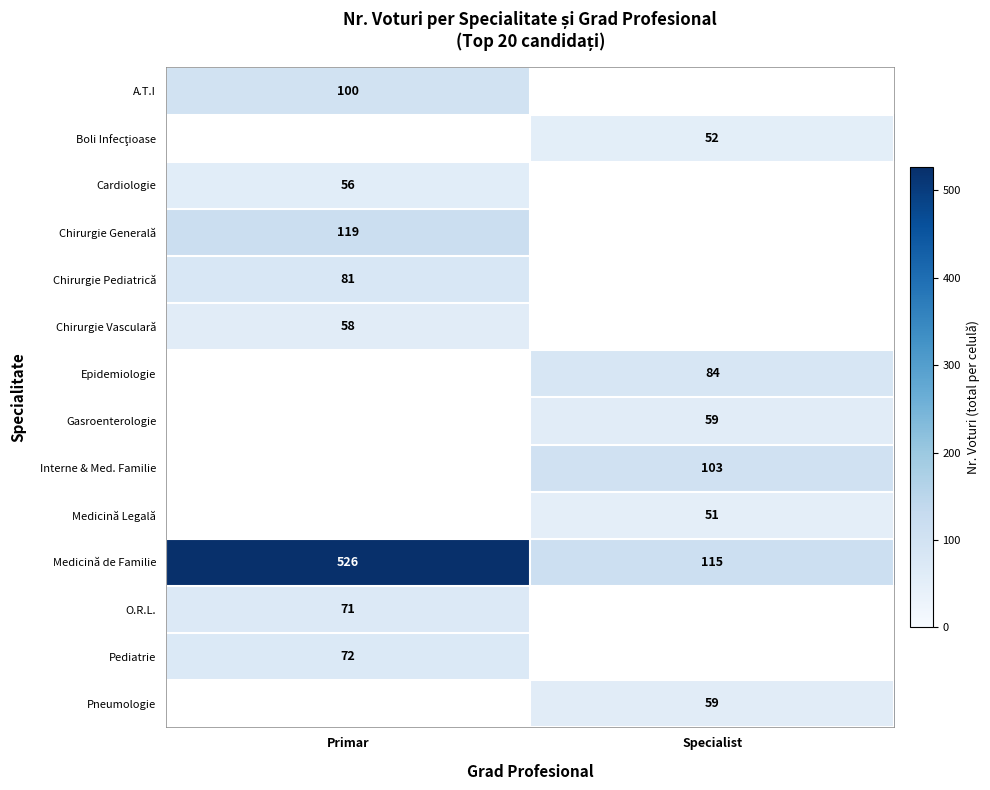

True or false: Chirurgie Pediatrică has a value of 81 at Primar.

True